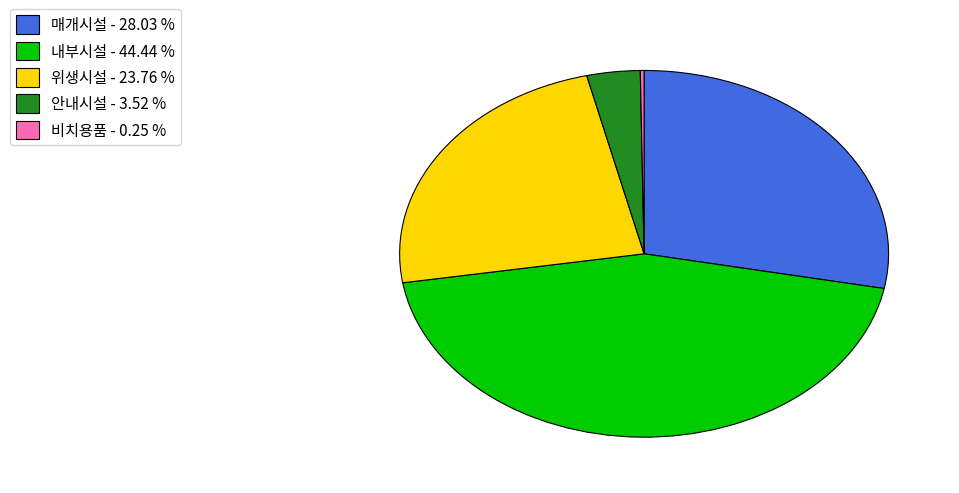

Does any single category account for the majority?

No